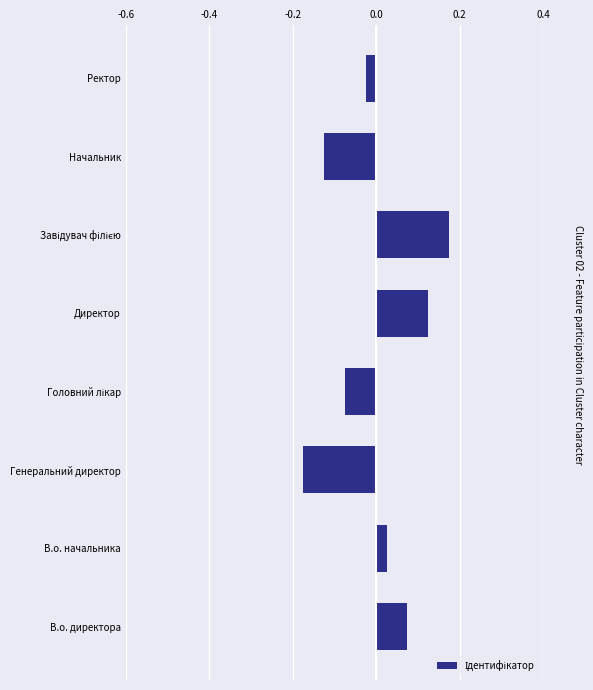

At which category does the chart reach its minimum across all series?

Генеральний директор